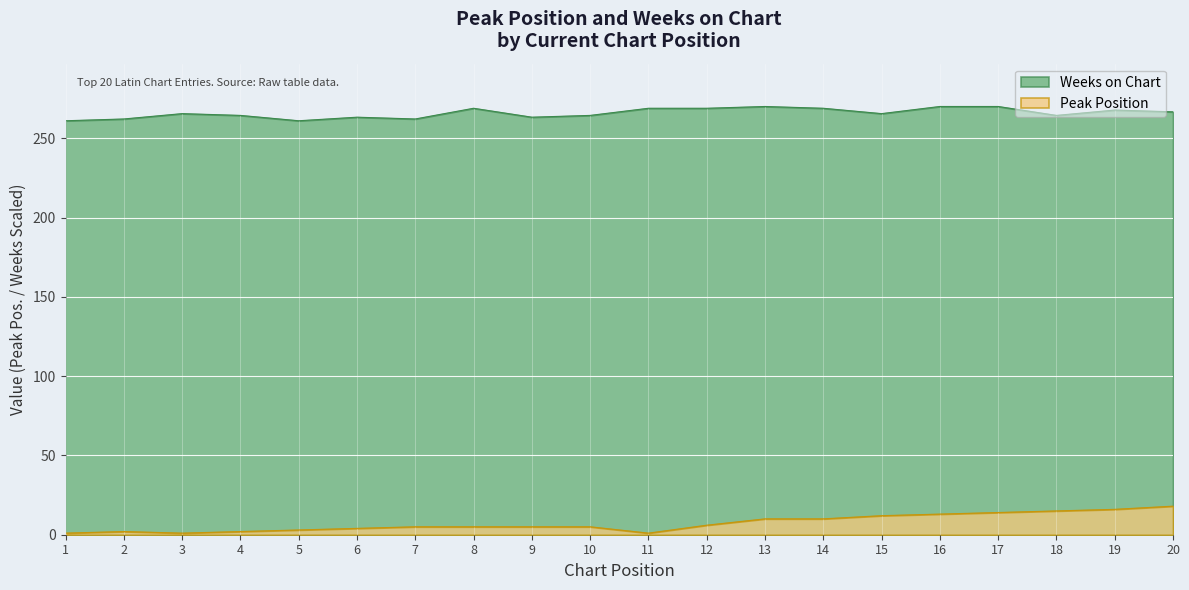

Is the value of Peak Position at 17 greater than the value of Weeks on Chart at 14?

No